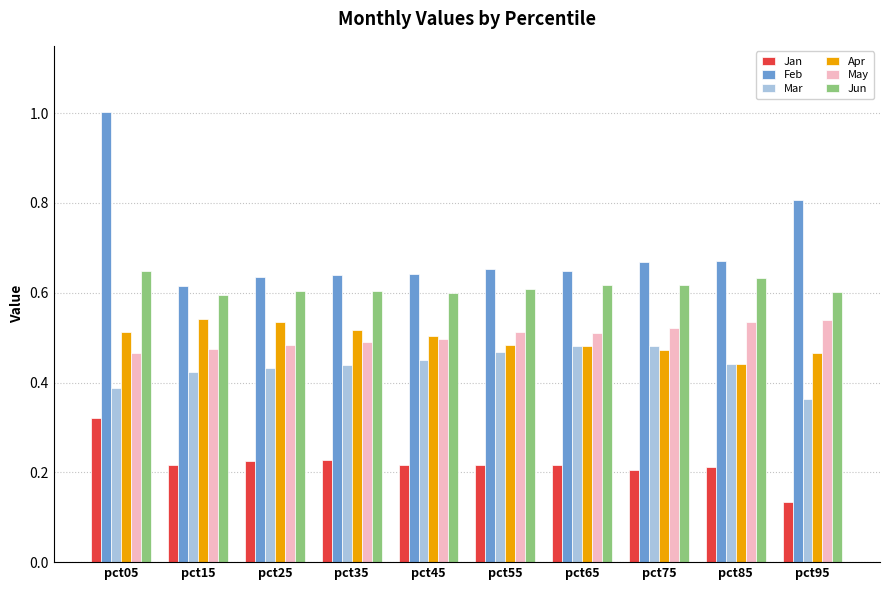

Which series has the largest range (max minus min)?

Feb